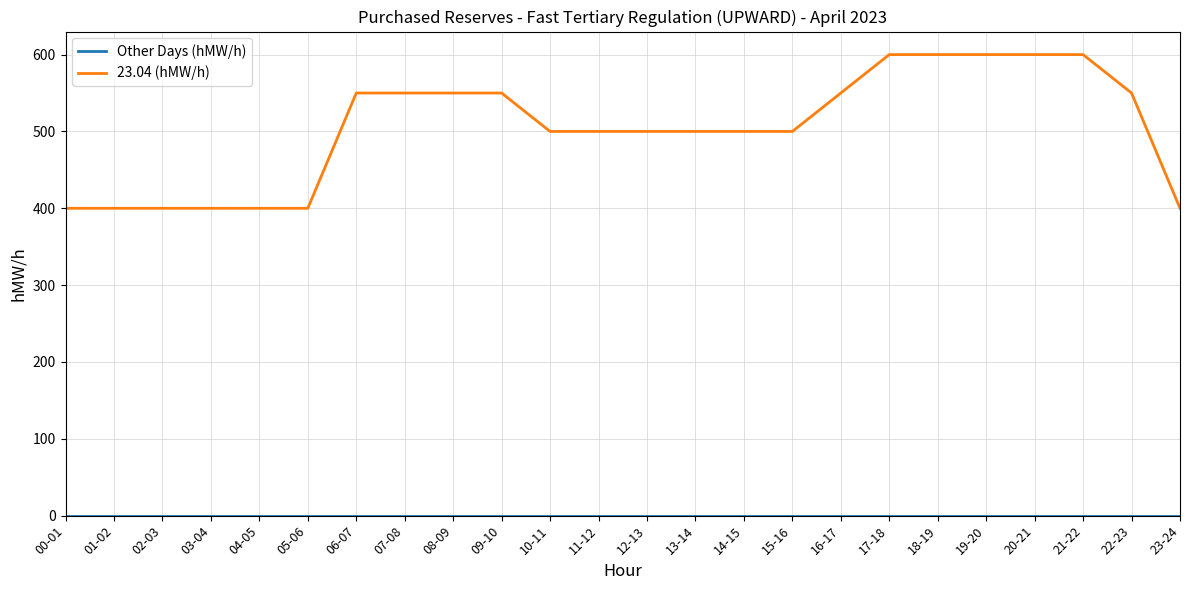

The 23.04 (hMW/h) series shows 882 at 15-16. True or false?

False